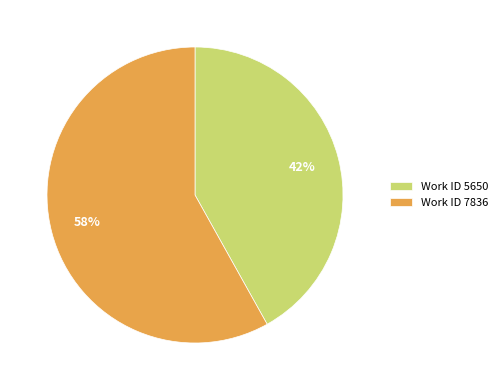

To the nearest percent, what portion does Work ID 5650 represent?

42%